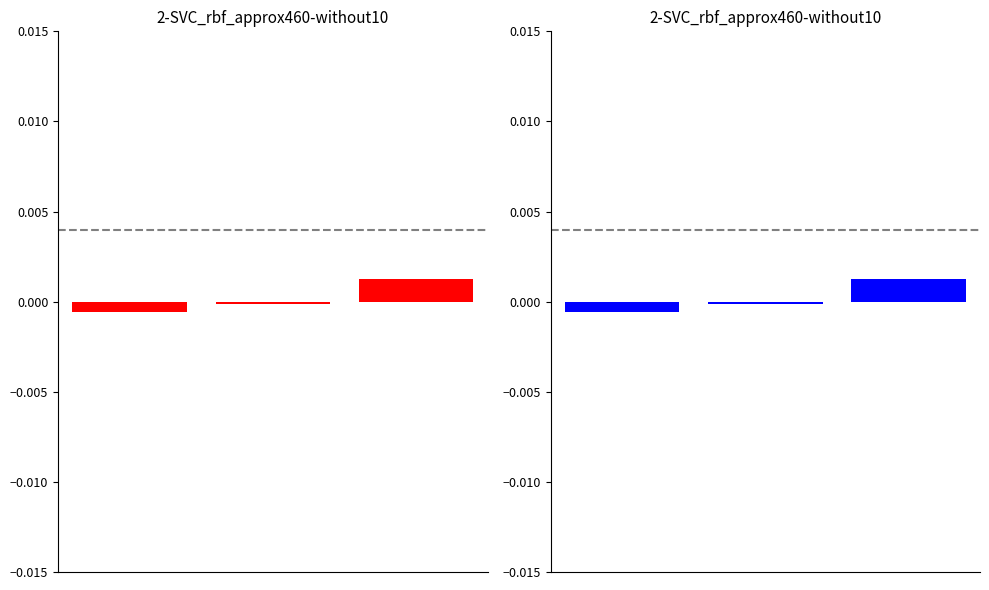

The chart shows a value of -0.0 at 0. True or false?

False